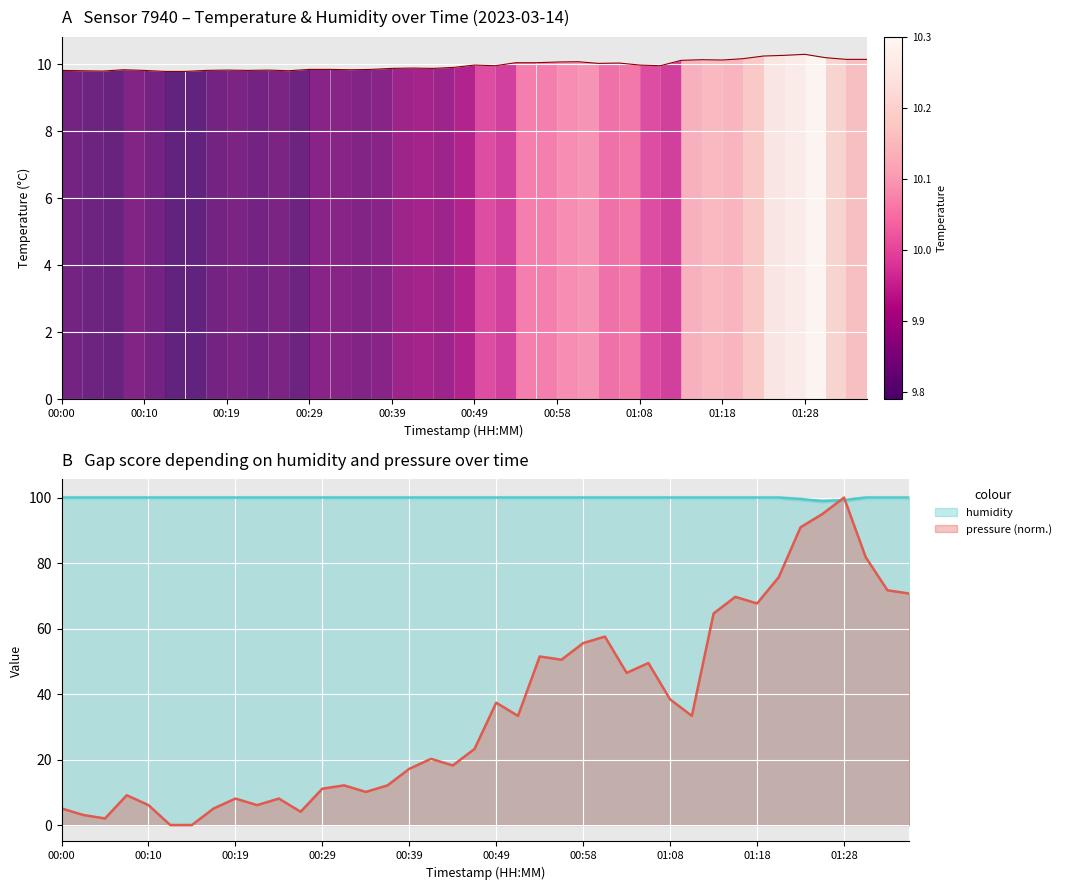

What is the difference between the maximum and minimum values?

0.5